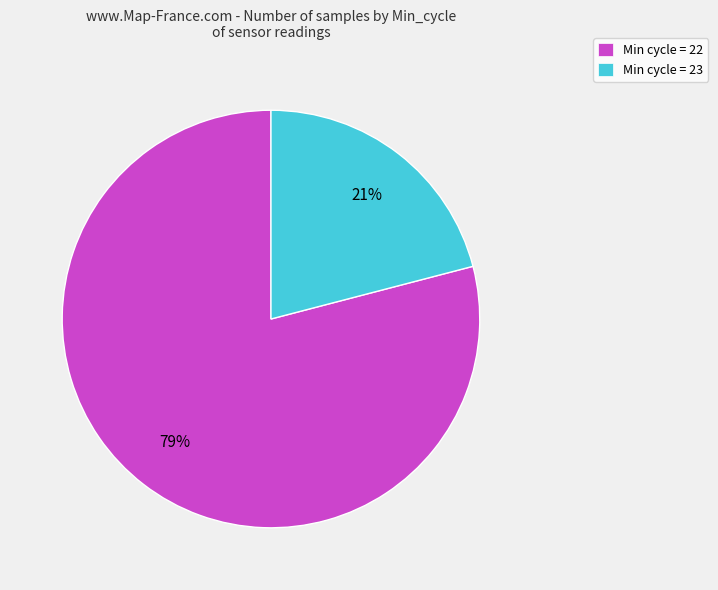

To the nearest percent, what percentage of the pie is Min cycle = 22?

79%